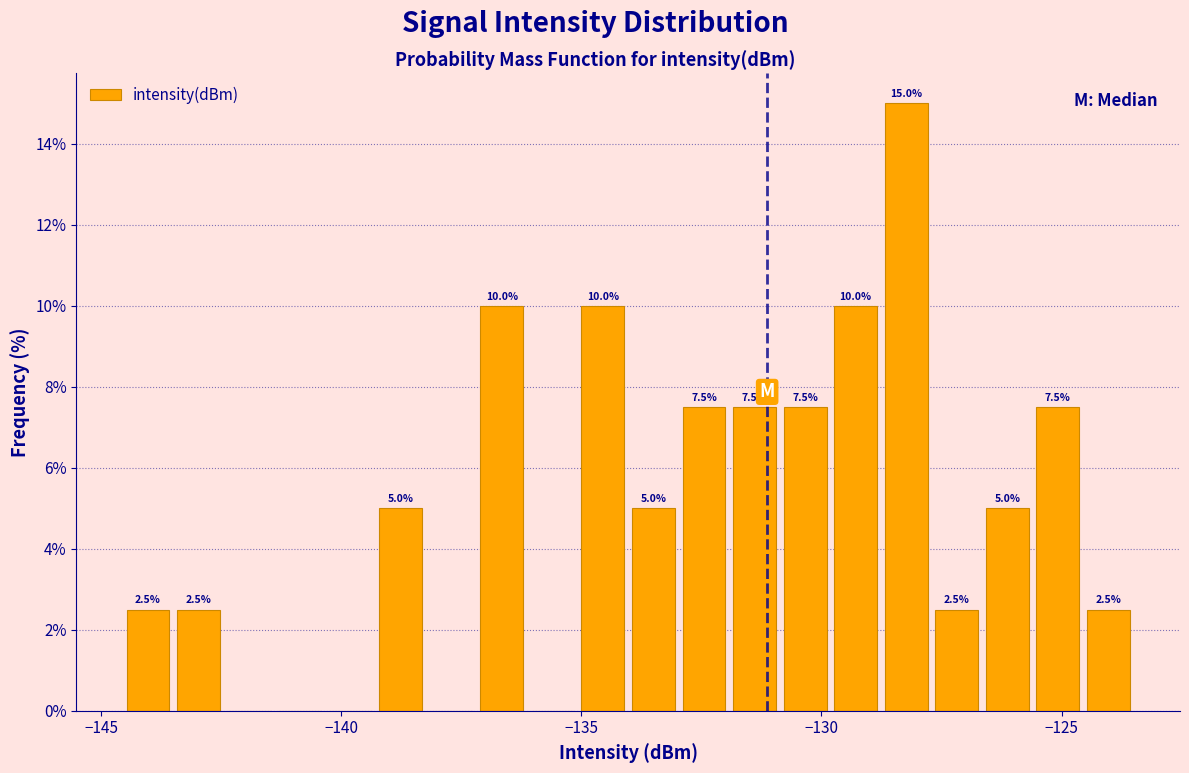

Around what value on the x-axis is the tallest bar? Give the approximate position of its centre, as read against the axis.

-128.0